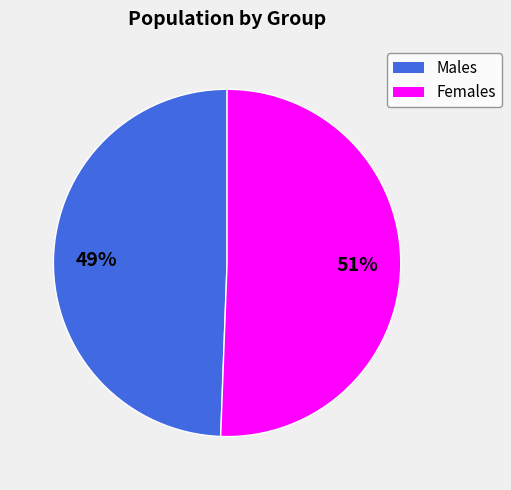

Does any single category account for the majority?

Yes